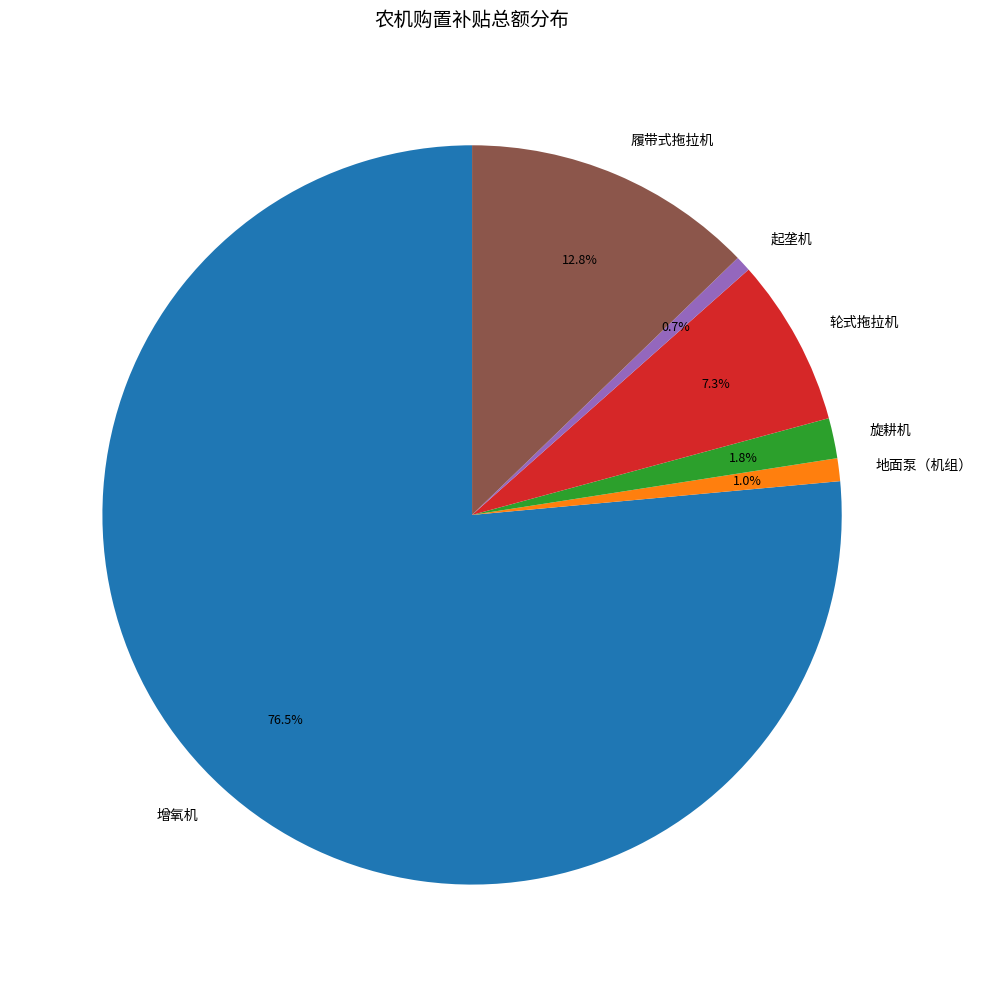

Combined, do 起垄机 and 轮式拖拉机 account for over 50%?

No